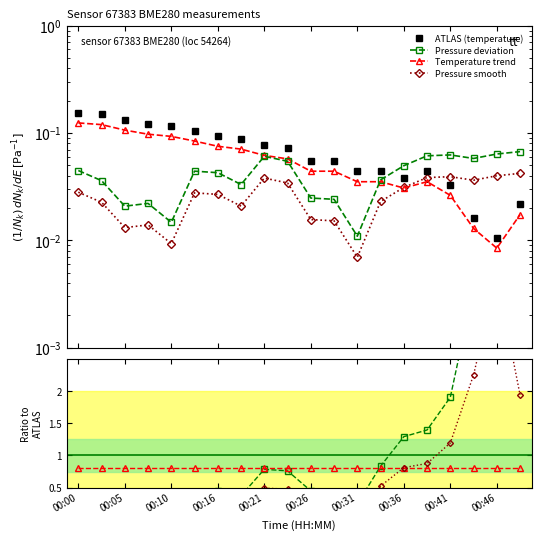

At which category does Pressure deviation reach its first local peak?

00:16